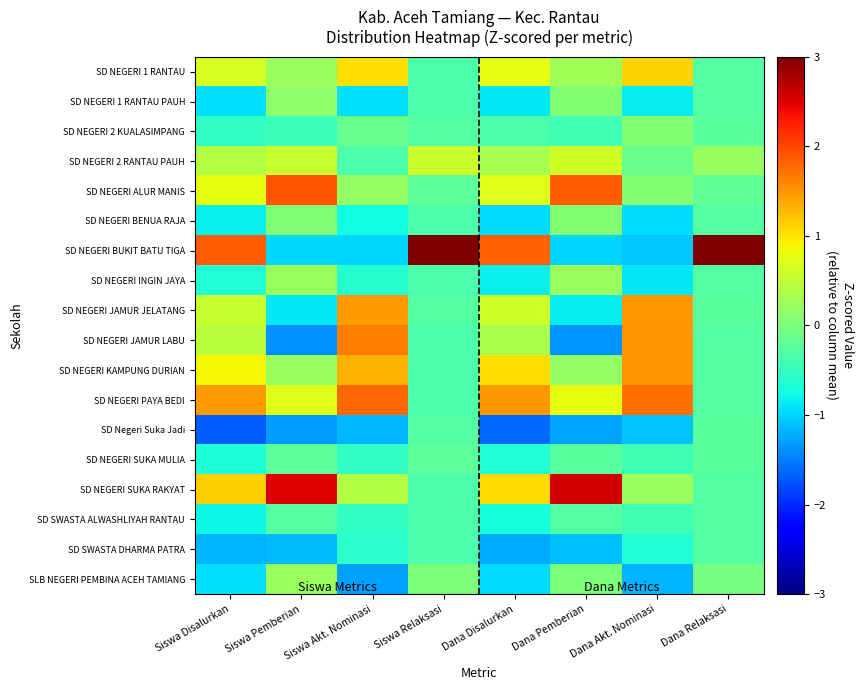

At which category does the chart reach its minimum across all series?

Siswa Disalurkan